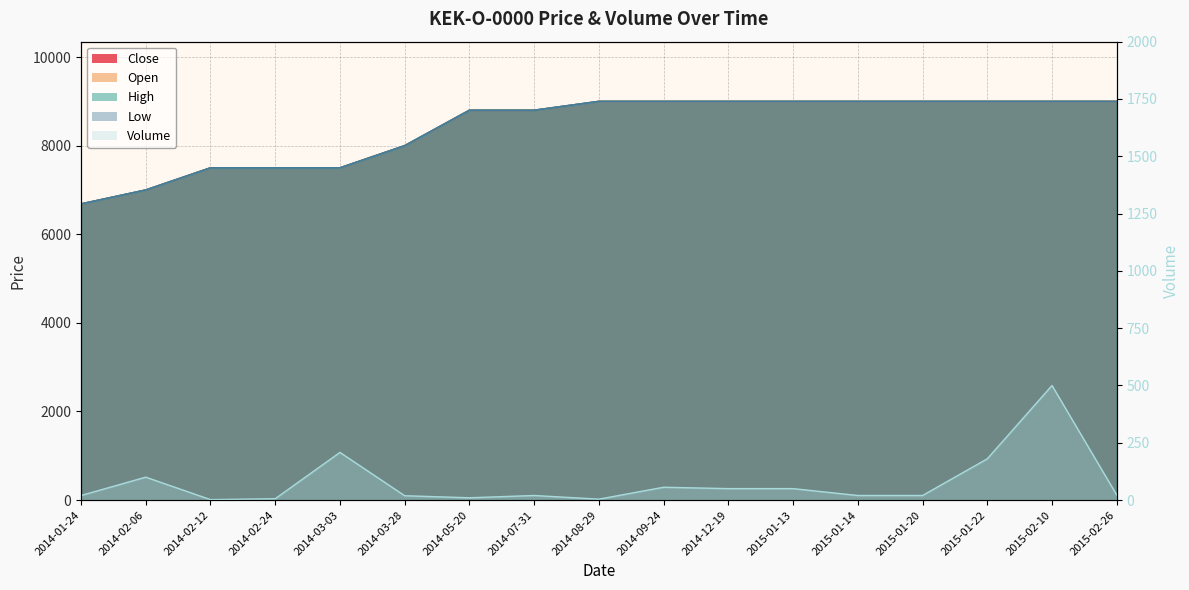

True or false: High and Volume intersect in this chart.

False